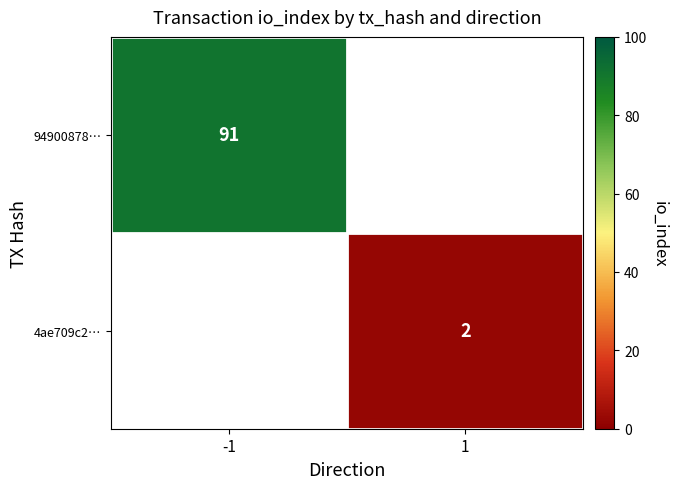

The 4ae709c2… series shows 3 at 1. True or false?

False